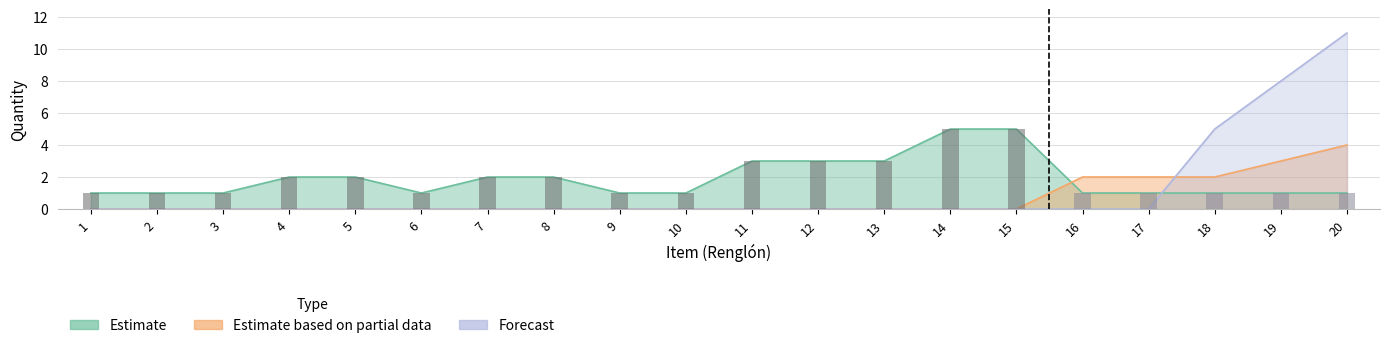

Which series has the largest total across all categories?

Estimate